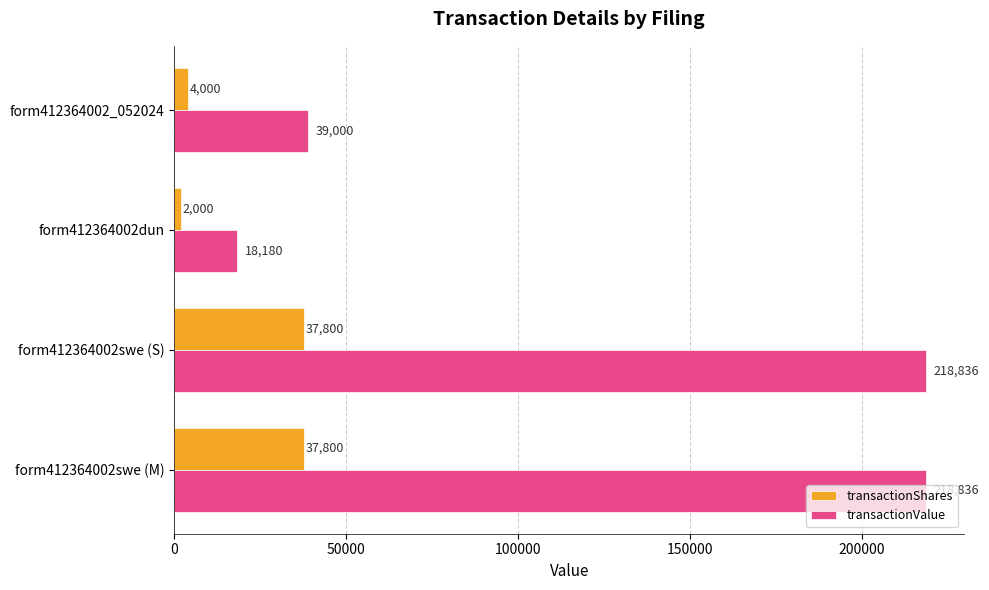

What is the difference between the transactionValue values at form412364002_052024 and form412364002swe (S)?

179836